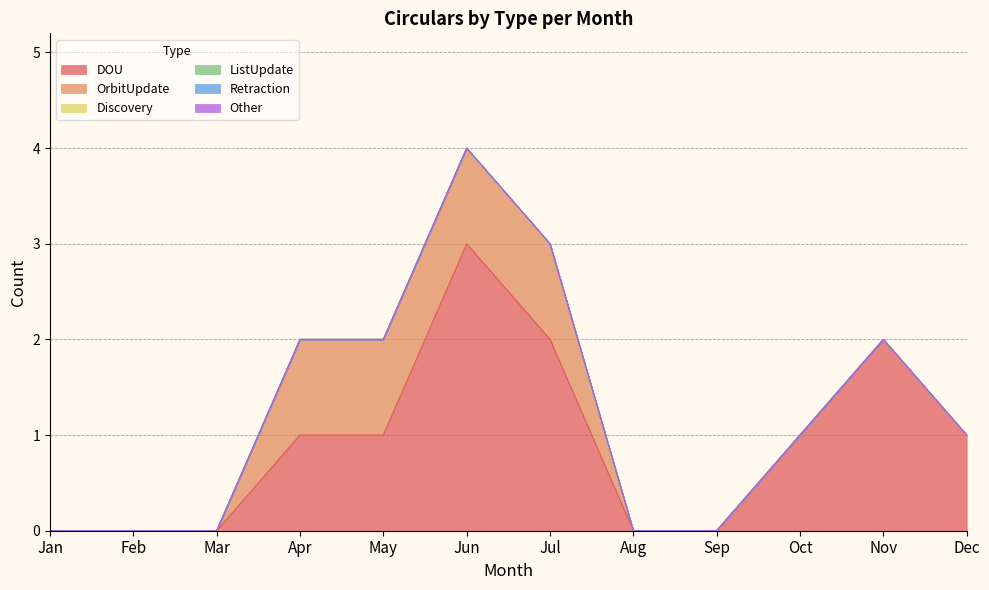

What are all the series names shown in the legend?

DOU, OrbitUpdate, Discovery, ListUpdate, Retraction, Other